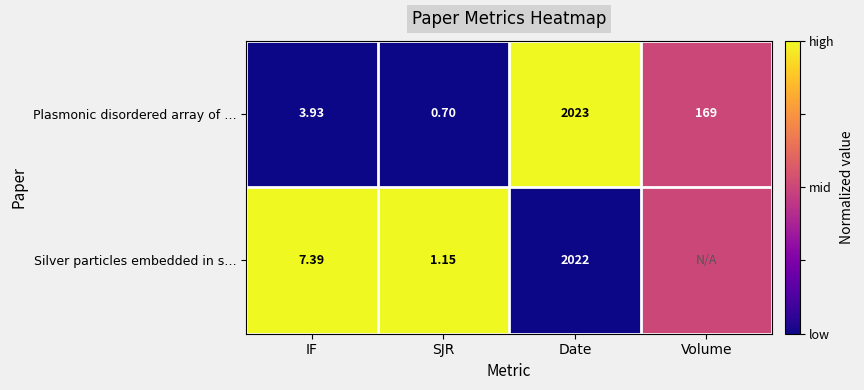

At Date, list the series in order from largest to smallest.

Plasmonic disordered array of …, Silver particles embedded in s…